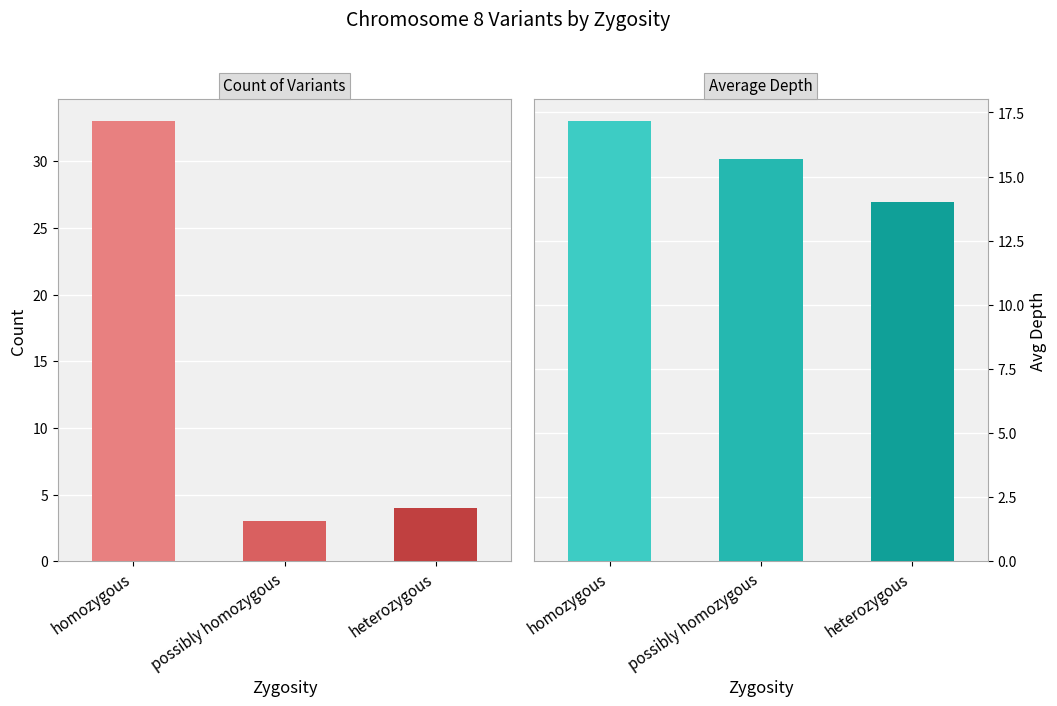

The value at heterozygous is 4. True or false?

True